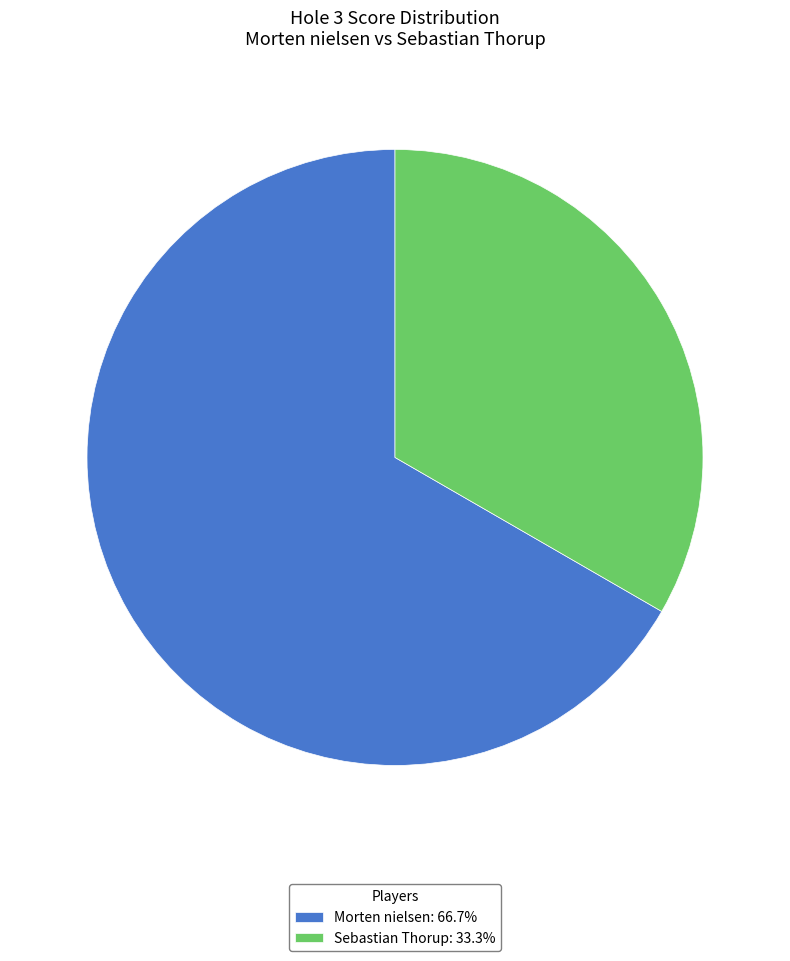

Does any single category account for the majority?

Yes